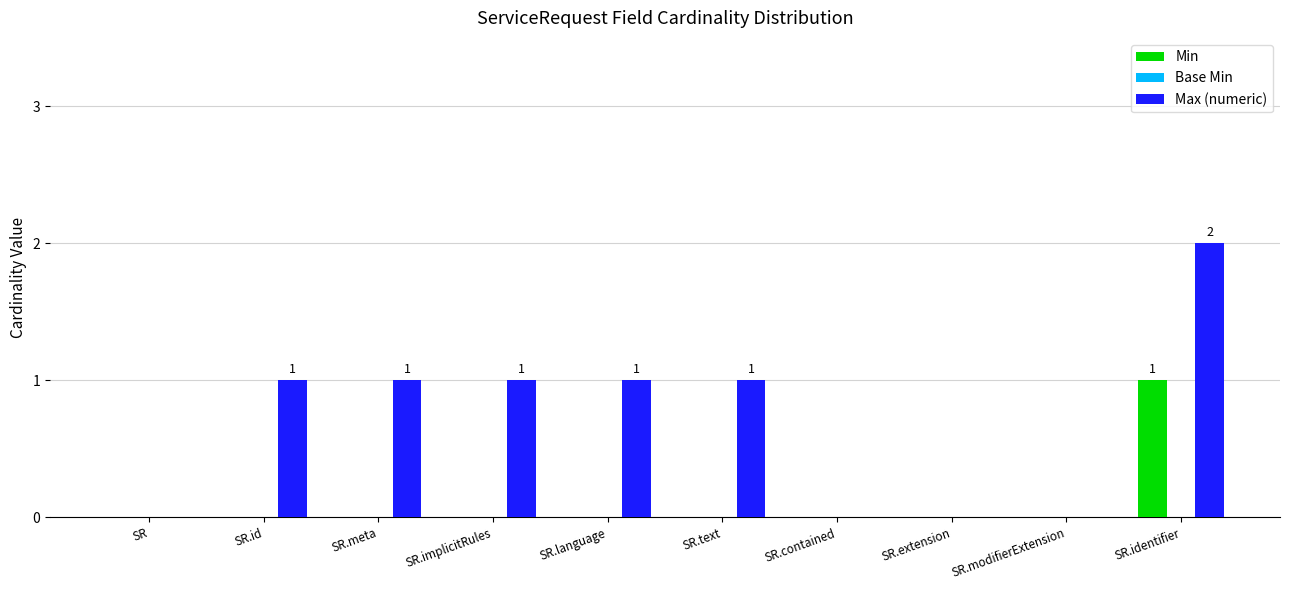

At which category is the sum across all series the highest?

SR.identifier